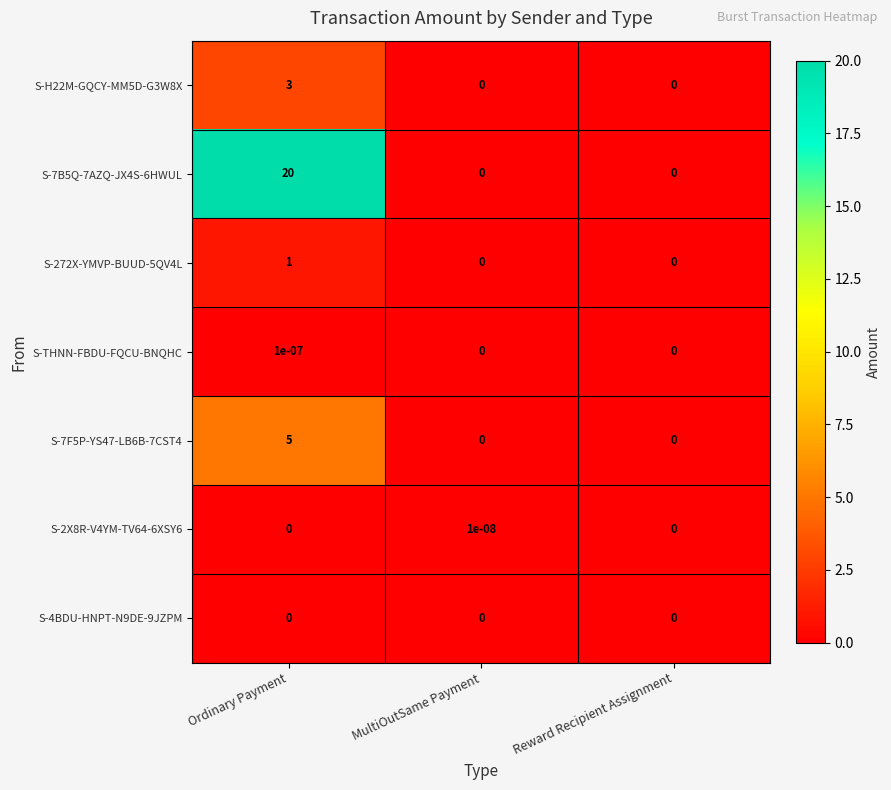

Which series has the largest total across all categories?

S-7B5Q-7AZQ-JX4S-6HWUL